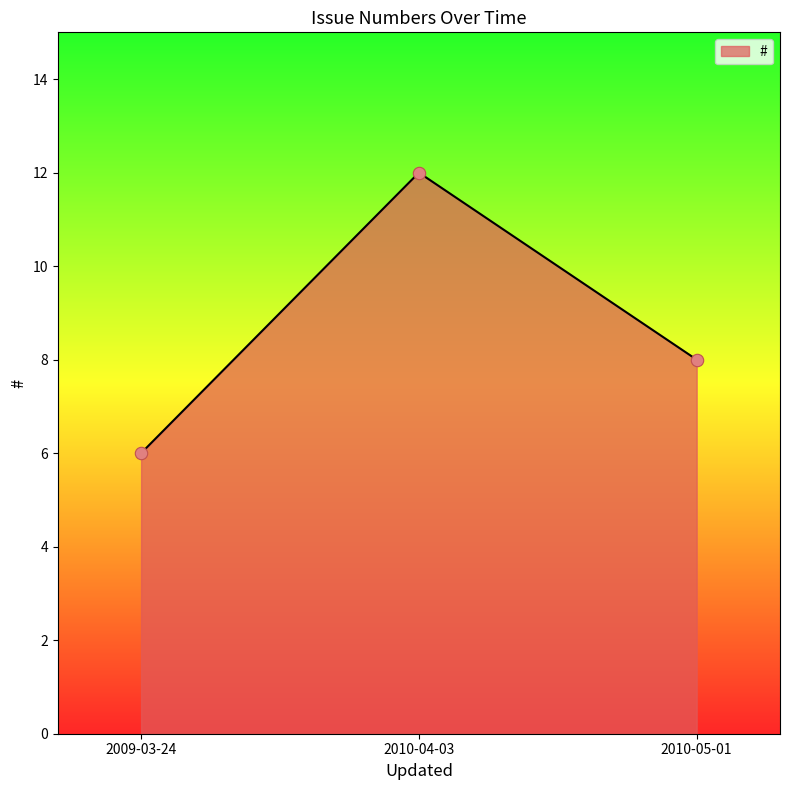

What is the change in value from 2009-03-24 to 2010-04-03?

+6